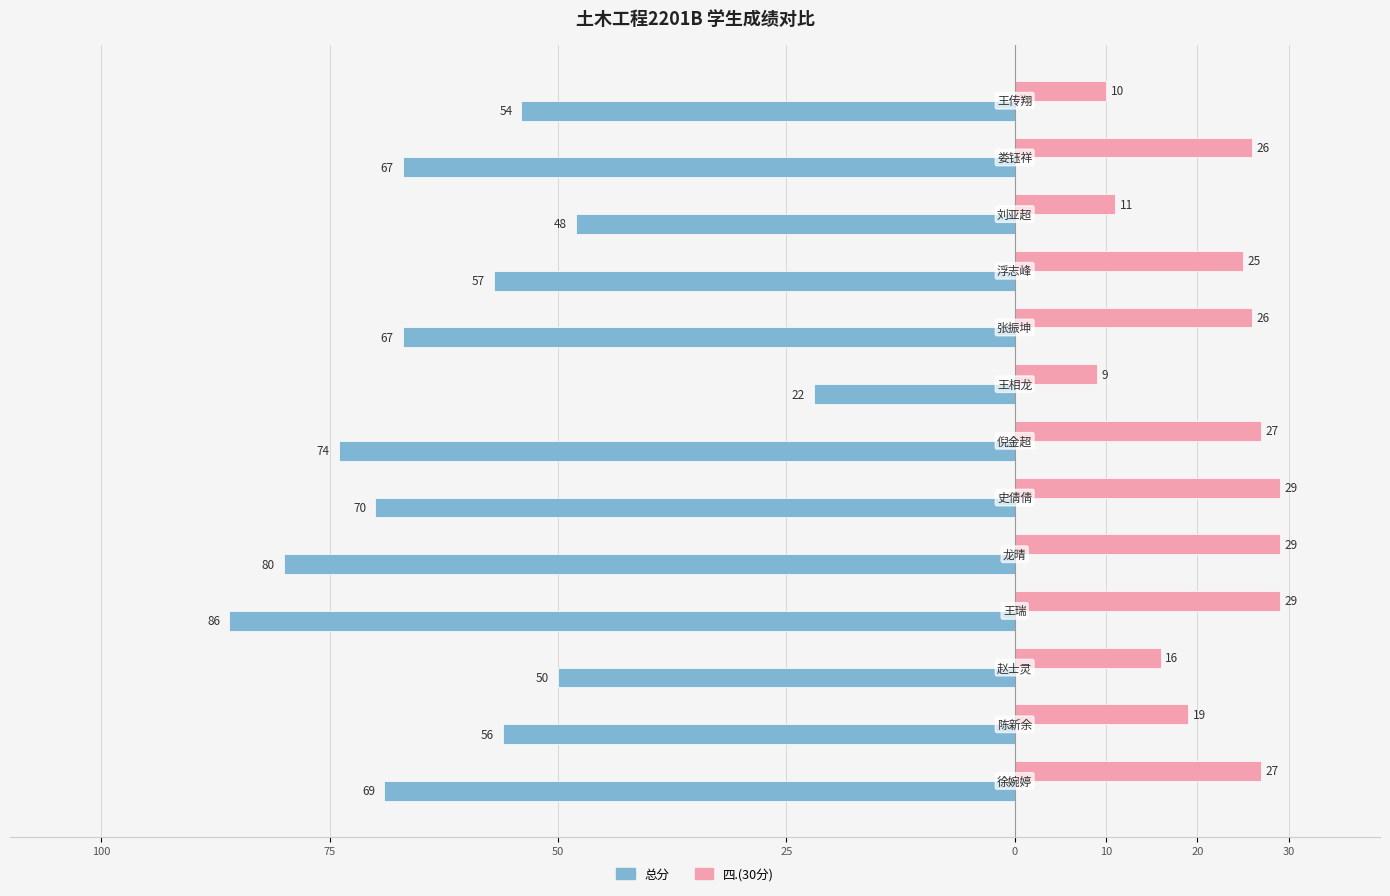

What are all the series names shown in the legend?

总分, 四.(30分)